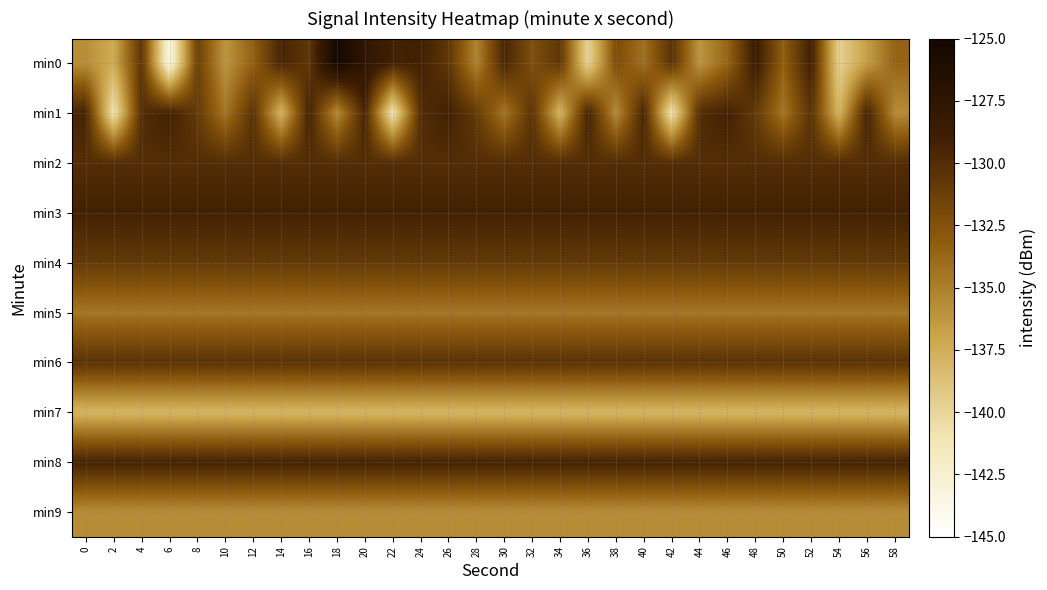

What is the difference between the highest and lowest values at 18?

12.9